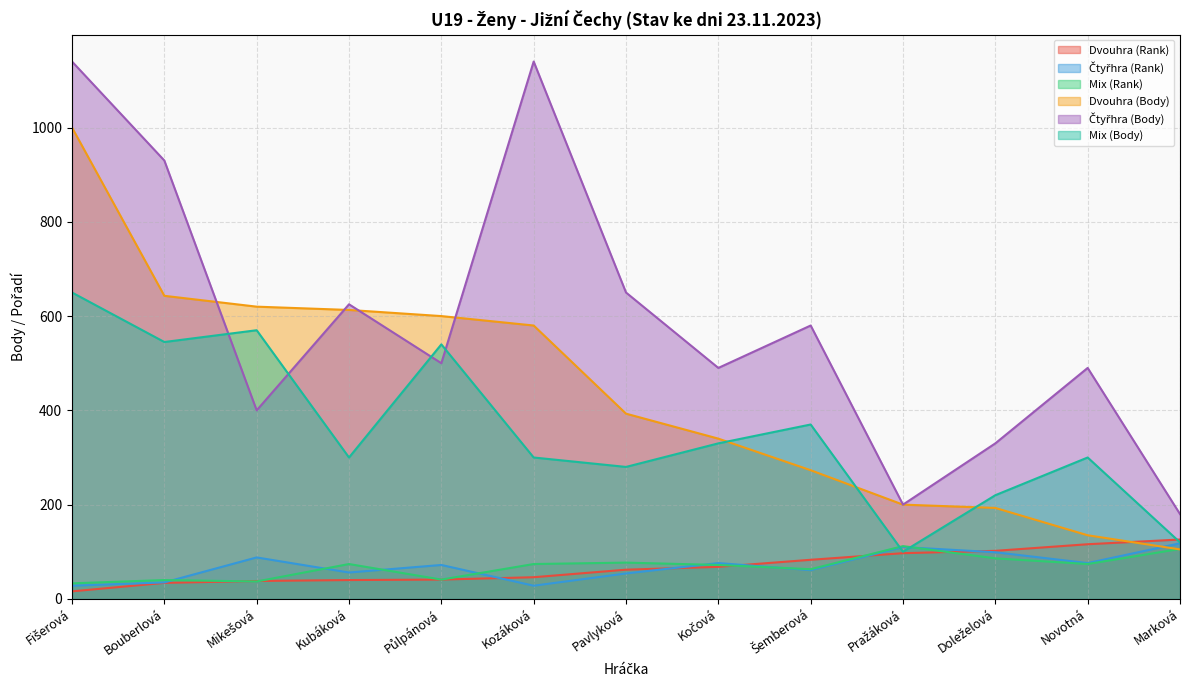

What is the label of the 7th point from the left?

Pavlyková